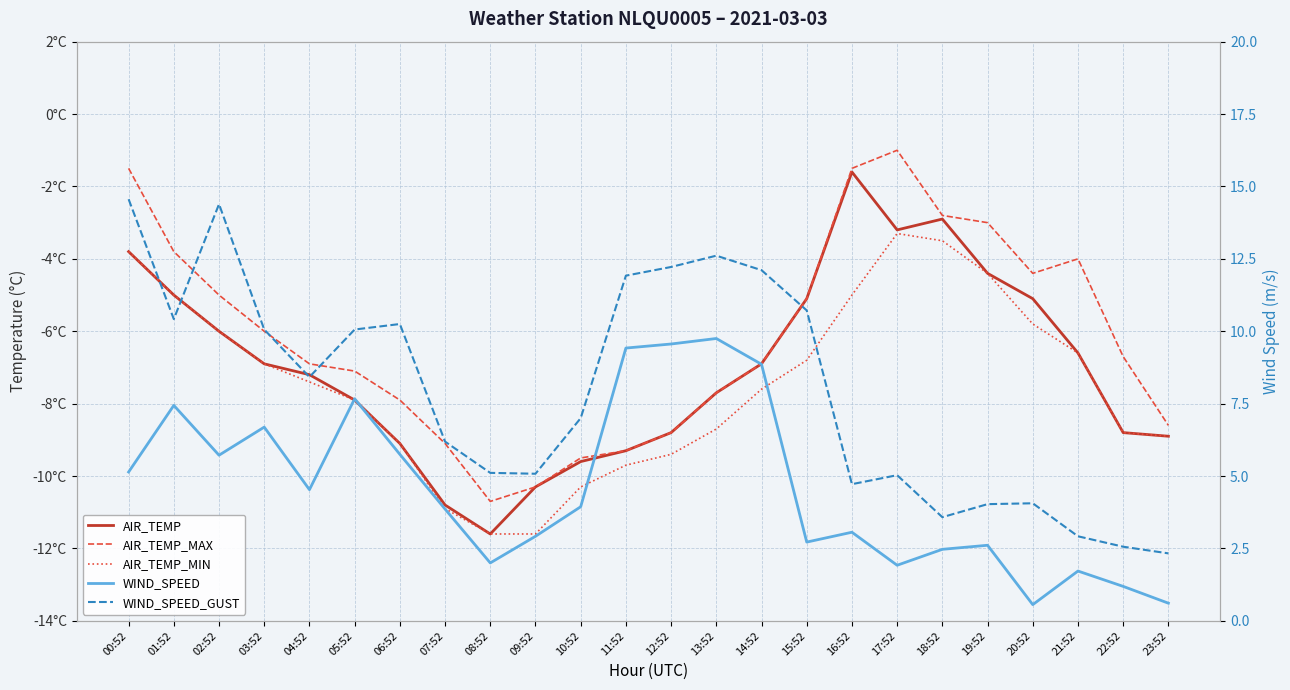

How many interior local peaks does the WIND_SPEED series have?

7